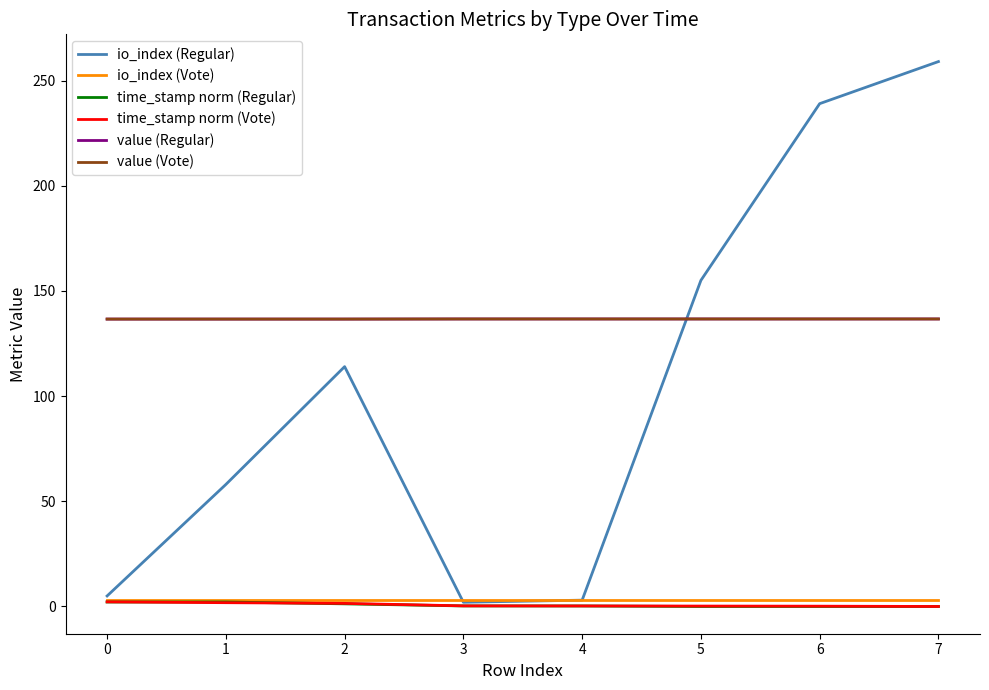

Reading right to left, list all the values displayed in this chart.

io_index (Regular): 259.0	239.0	155.0	3.0	2.0	114.0	58.0	5.0
io_index (Vote): 3.0	3.0	3.0	3.0	3.0	3.0	3.0	3.0
time_stamp norm (Regular): 0.0	0.0	0.0	0.2	0.3	1.3	2.1	2.1
time_stamp norm (Vote): 0.0	0.1	0.2	0.3	0.3	1.5	1.8	2.2
value (Regular): 136.7	136.7	136.7	136.7	136.7	136.6	136.6	136.6
value (Vote): 136.7	136.7	136.7	136.7	136.7	136.6	136.6	136.6